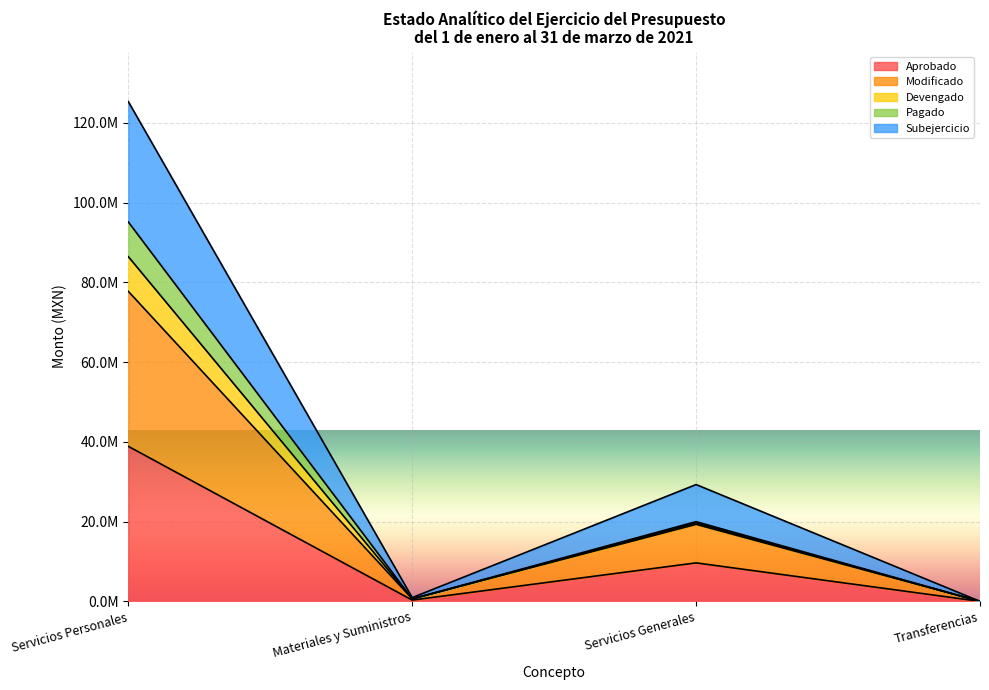

Rank the series at Servicios Generales from highest to lowest value.

Subejercicio, Devengado, Pagado, Modificado, Aprobado